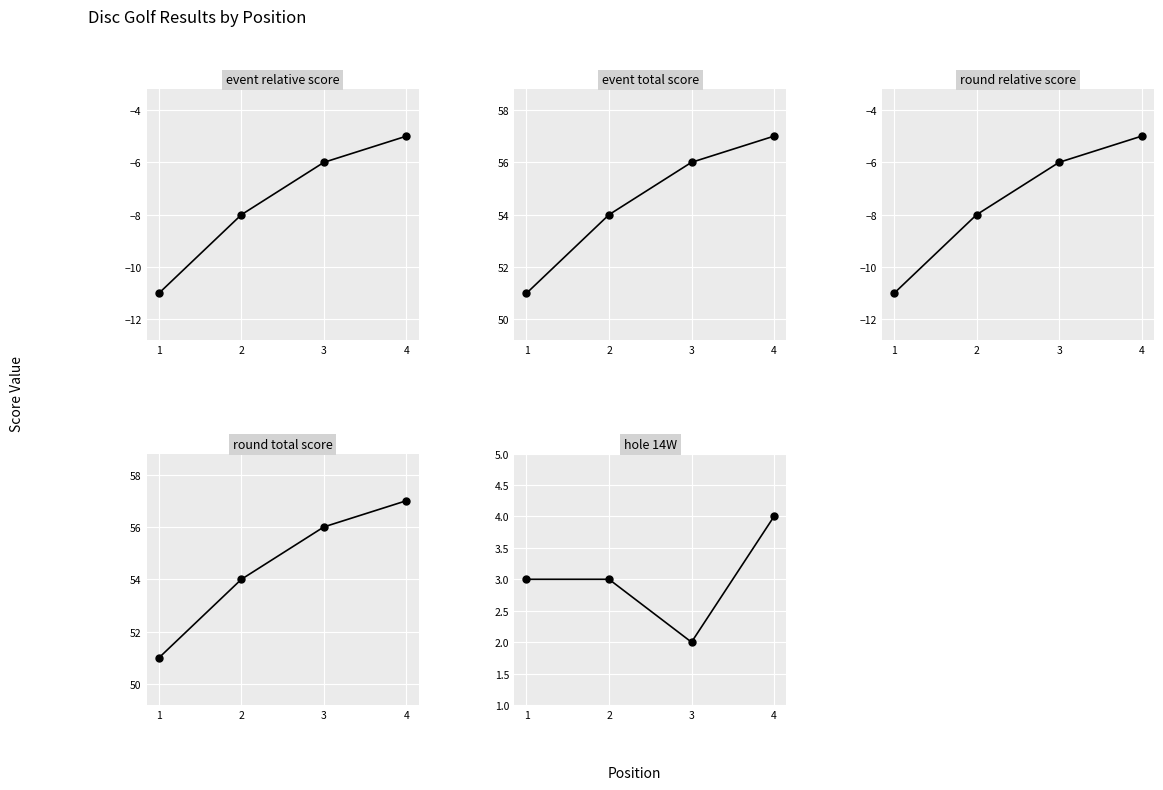

Which series has the largest total across all categories?

event_total_score